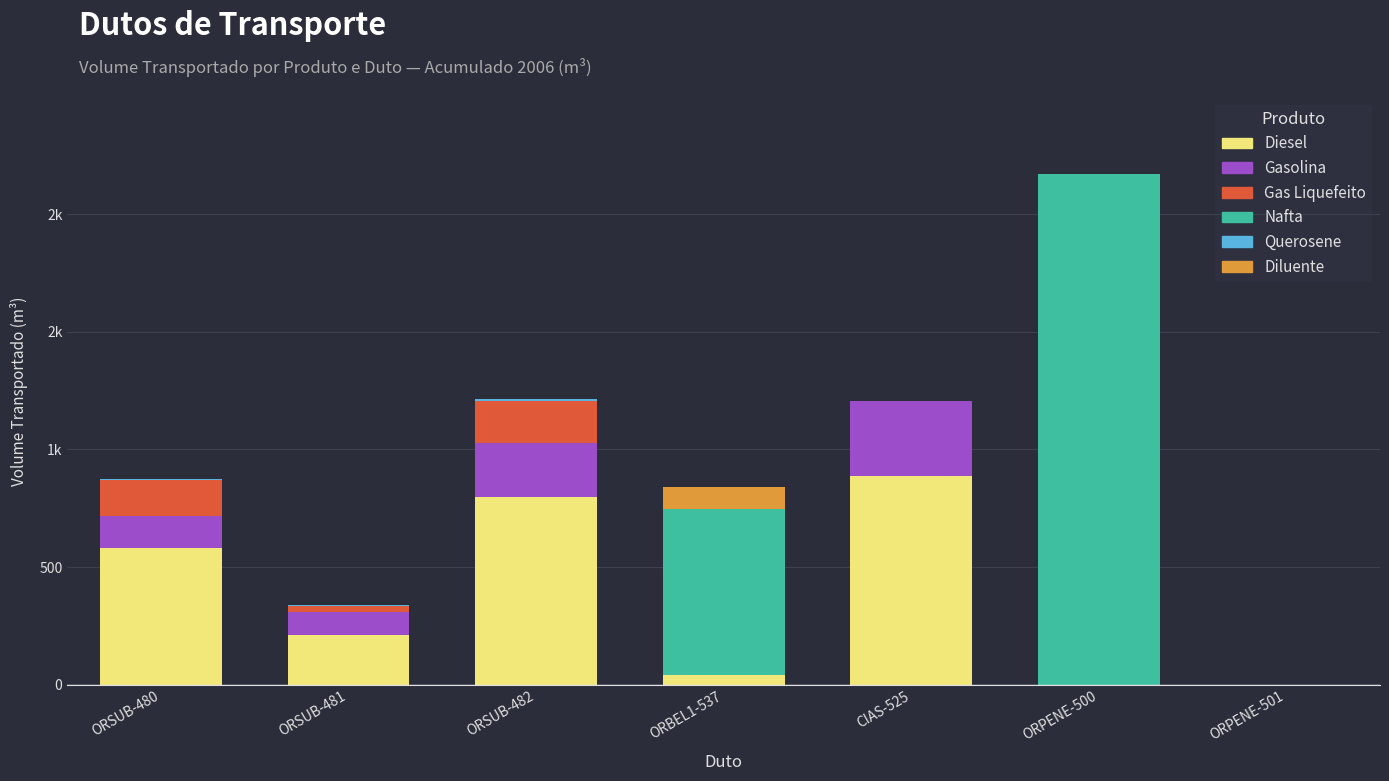

Are the bars grouped side by side (vs. stacked)?

No